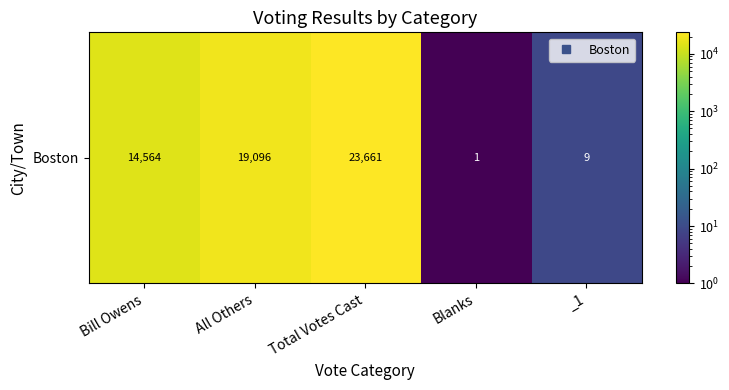

True or false: the data shows 33373 at All Others.

False